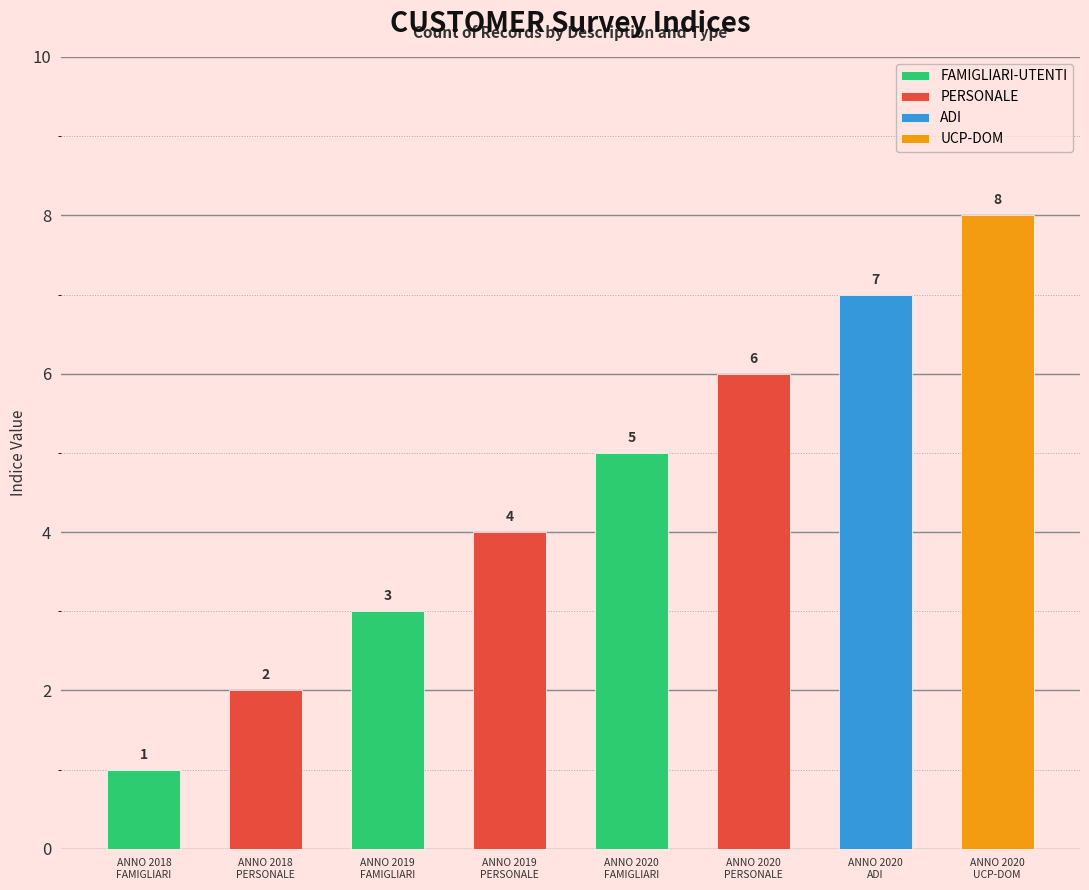

How many values are between 3 and 7?

5